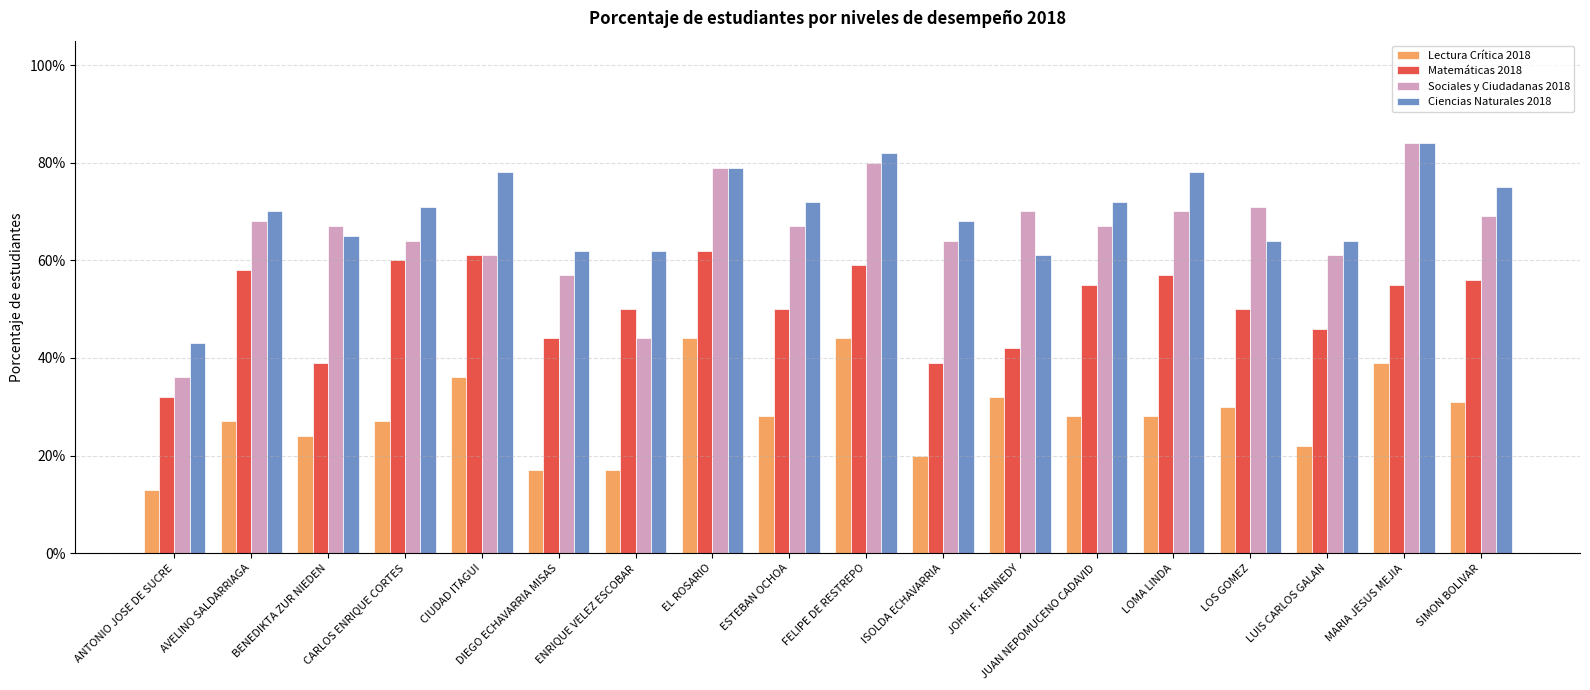

Are the bars grouped side by side (vs. stacked)?

Yes